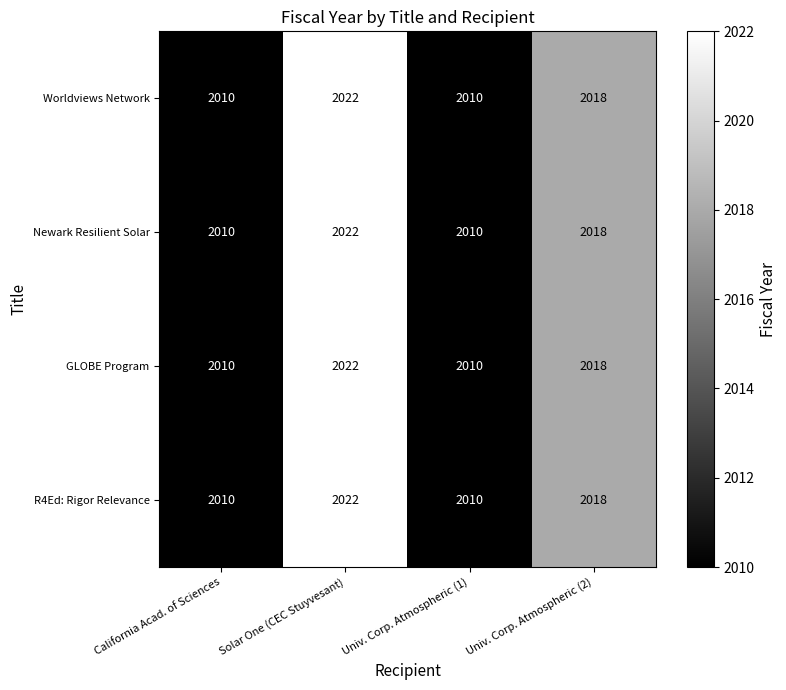

How many data points in R4Ed: Rigor Relevance are less than 2018?

2